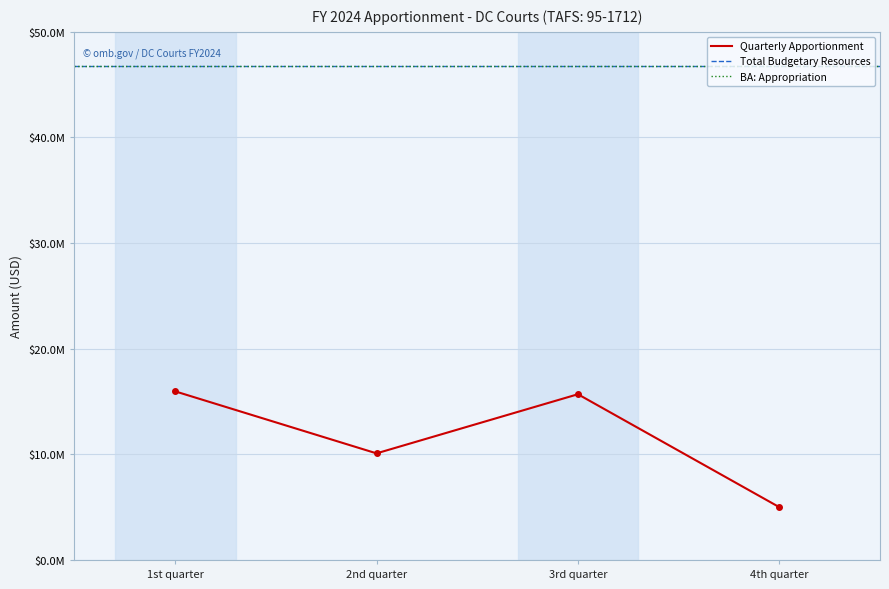

True or false: the data has more than 2 interior local peaks.

False